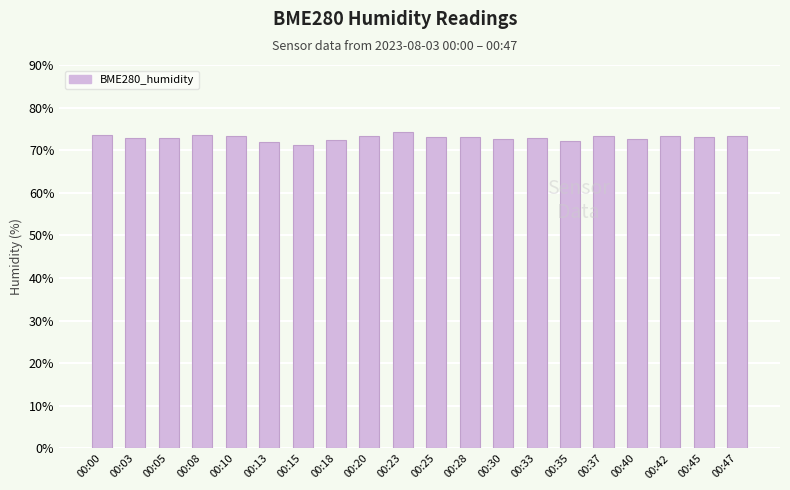

What is the maximum value shown in the chart?

74.2